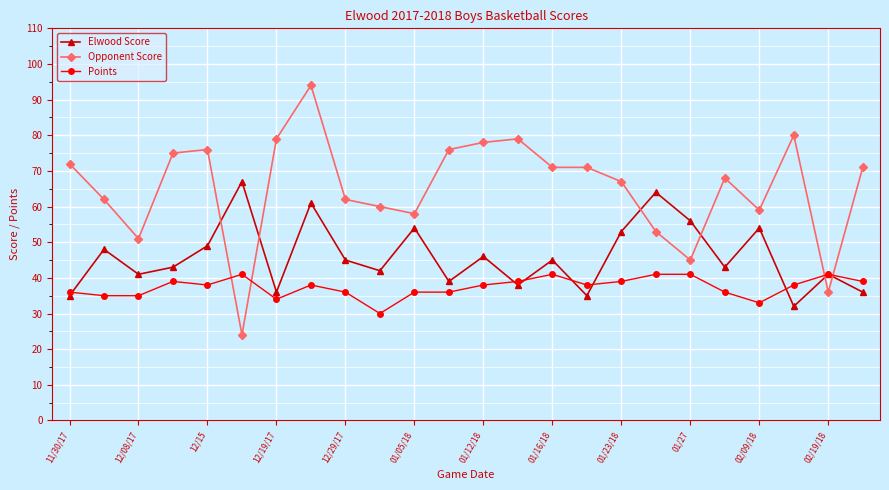

What is the minimum value for Points?

30